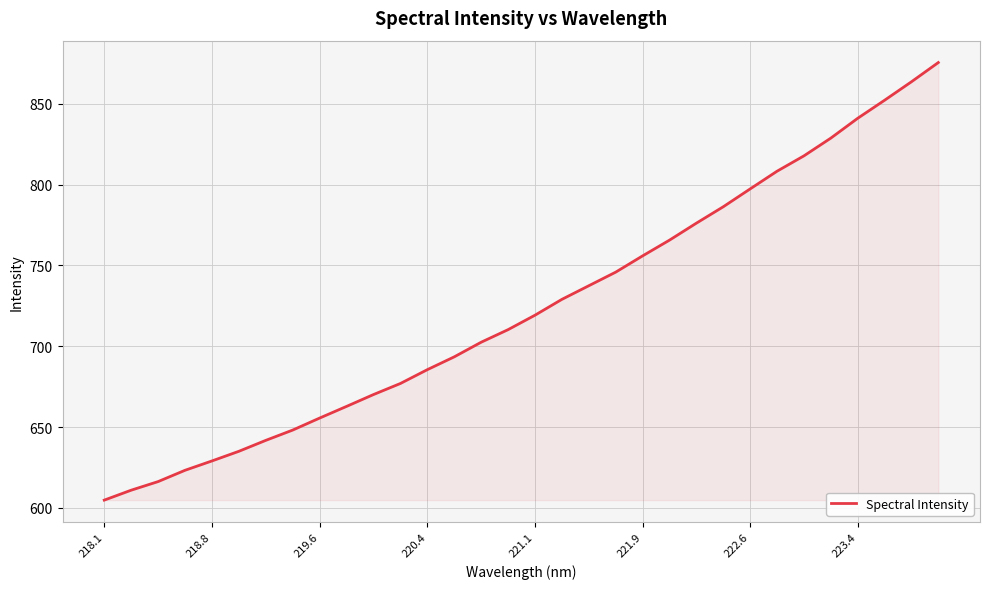

What is the difference between the maximum and minimum values?

270.8